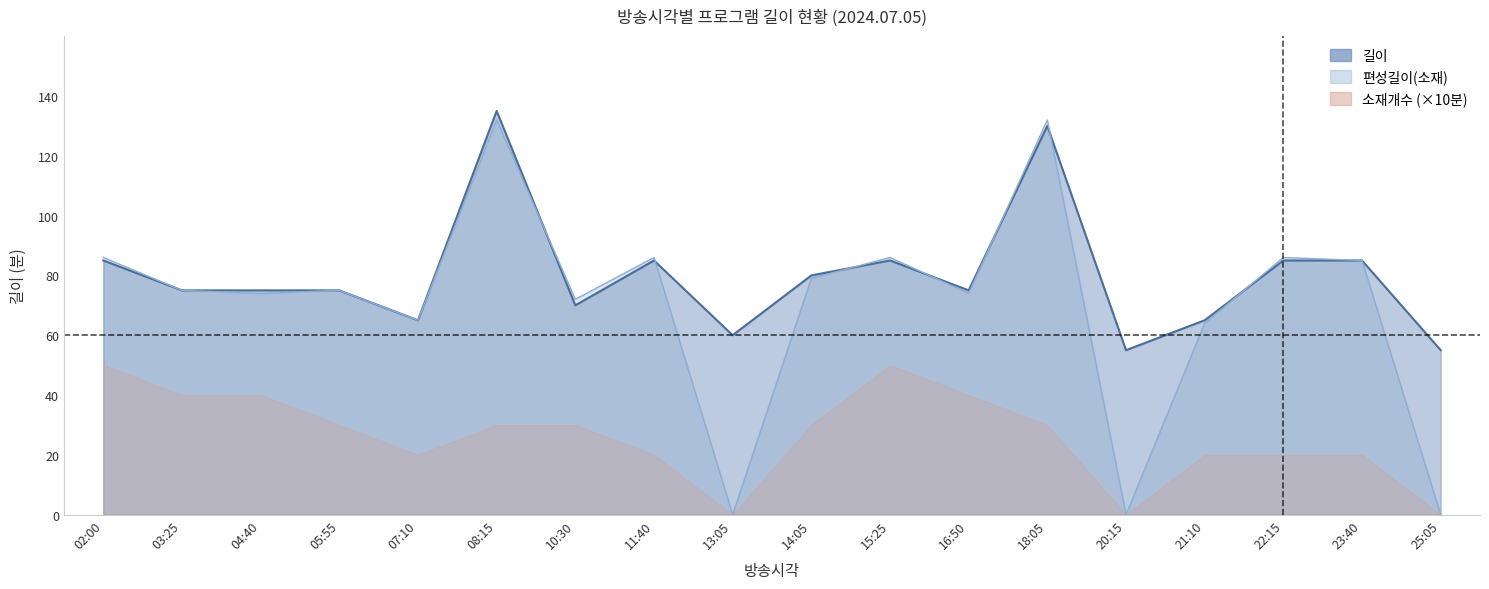

True or false: 편성길이 has a value of 86 at 22:15.

True